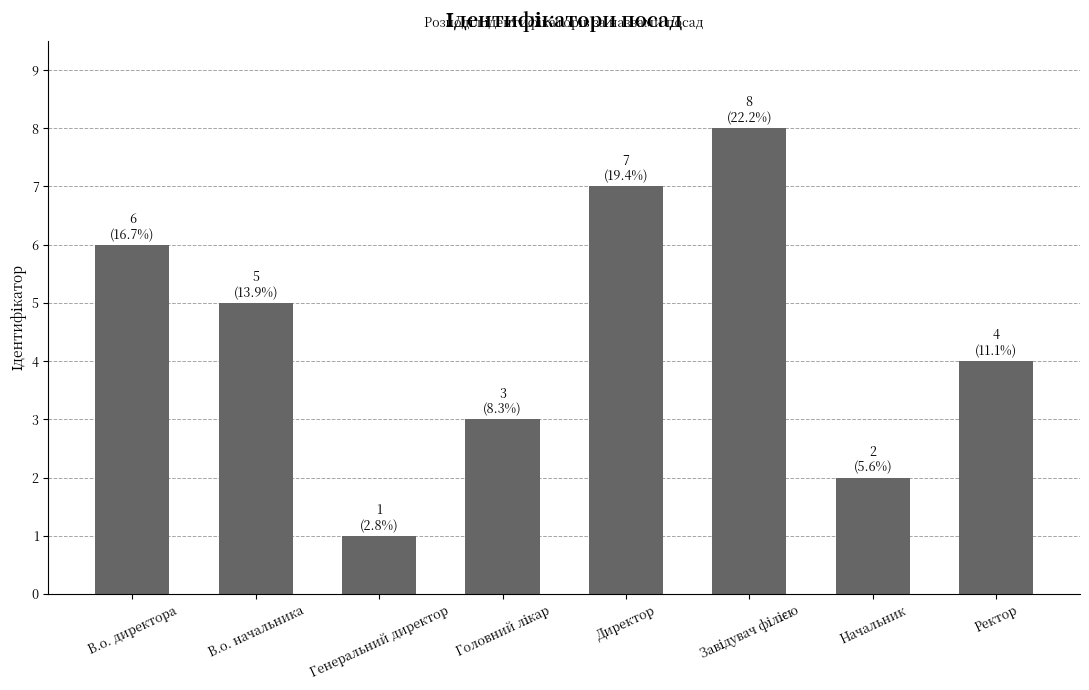

Approximately how many times larger is the value at Директор compared to В.о. начальника?

1.4